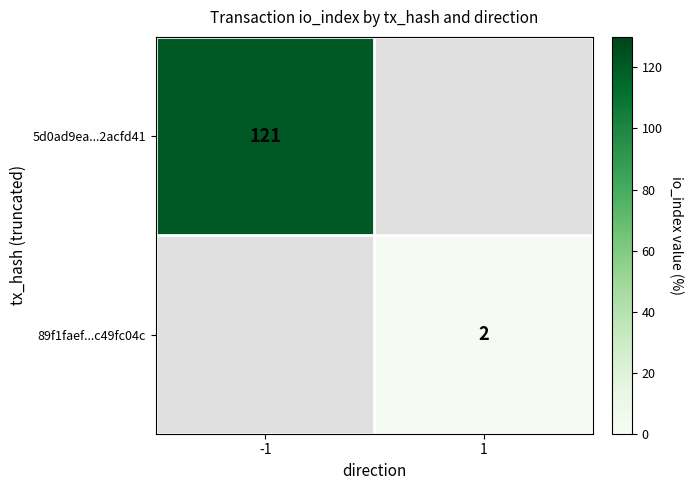

Is it true that 89f1faef...c49fc04c equals 2 at 1?

True